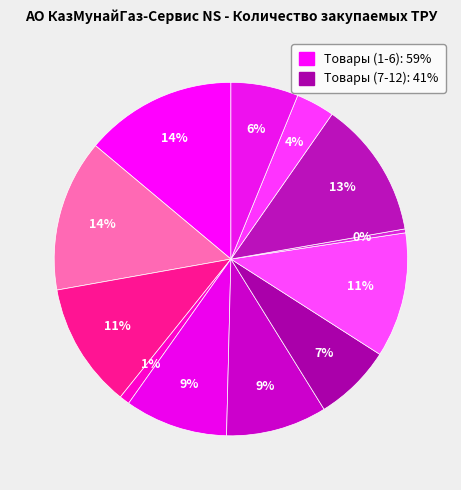

How many segments does this pie chart have?

12